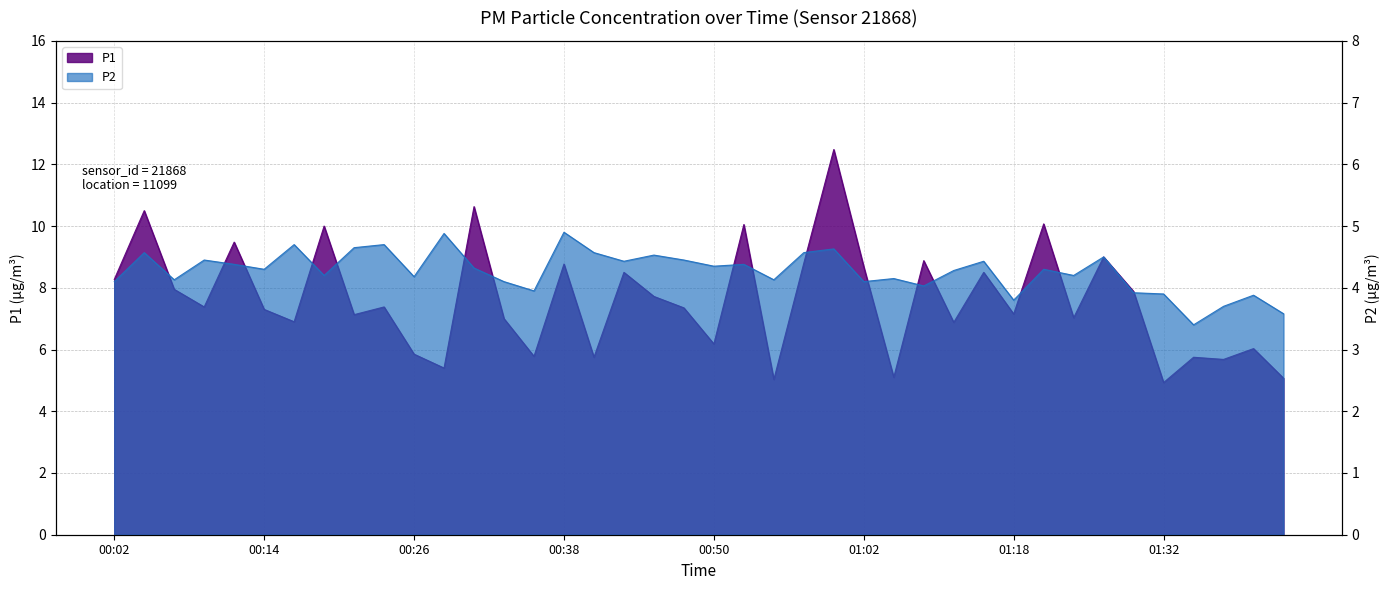

The value of P2 at 00:43 is 4.4. True or false?

True